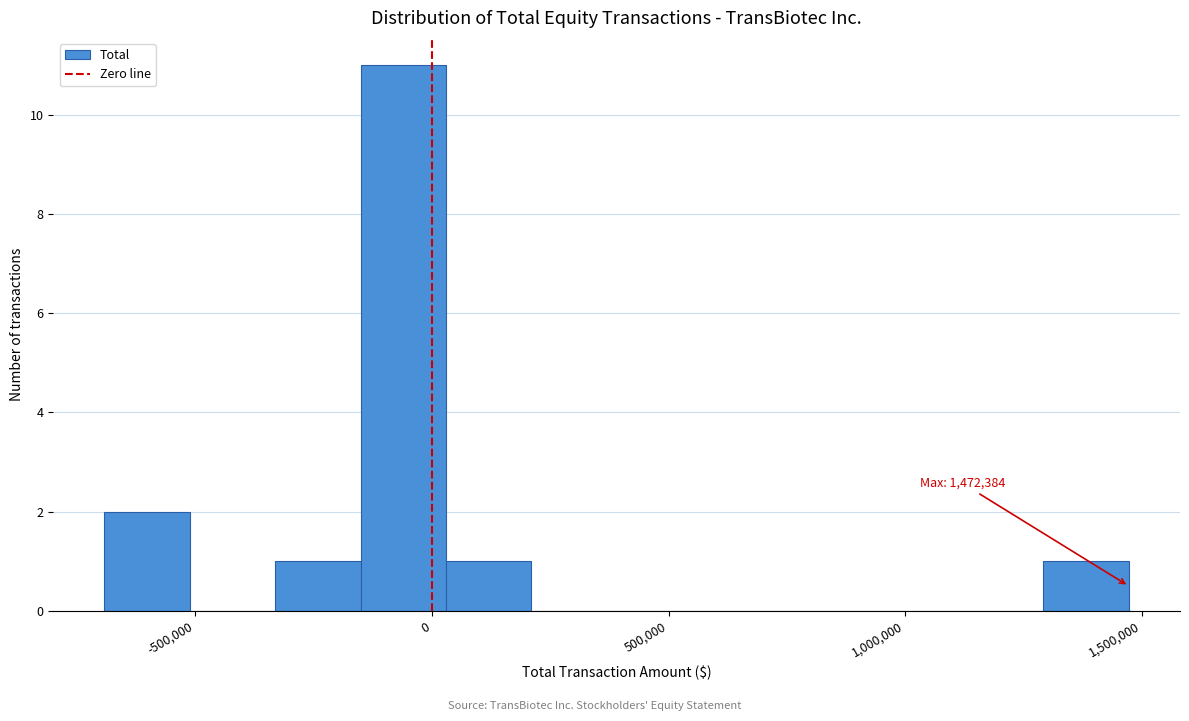

Around what value on the x-axis is the tallest bar? Give the approximate position of its centre, as read against the axis.

-50000